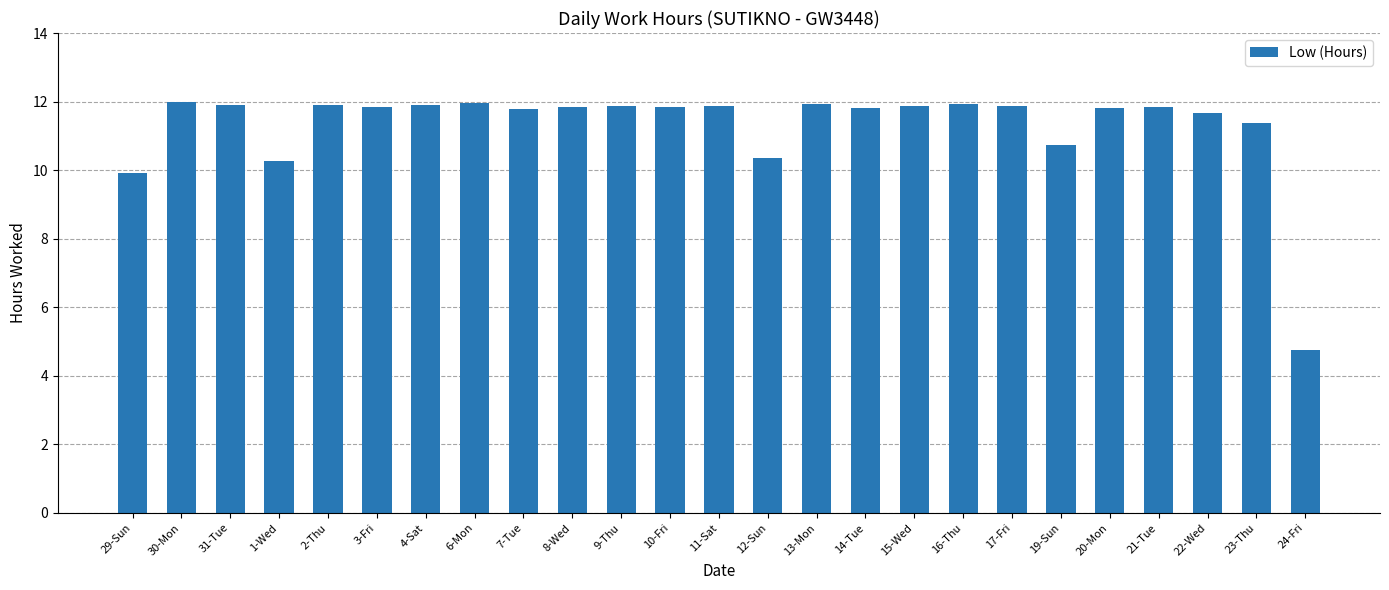

Between 23-Thu and 9-Thu, which is larger?

9-Thu